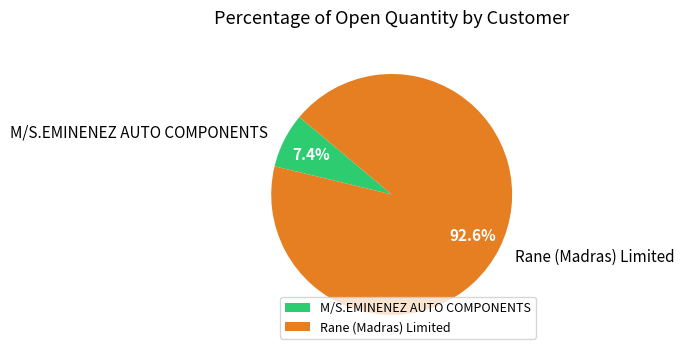

Count the number of slices in the pie.

2